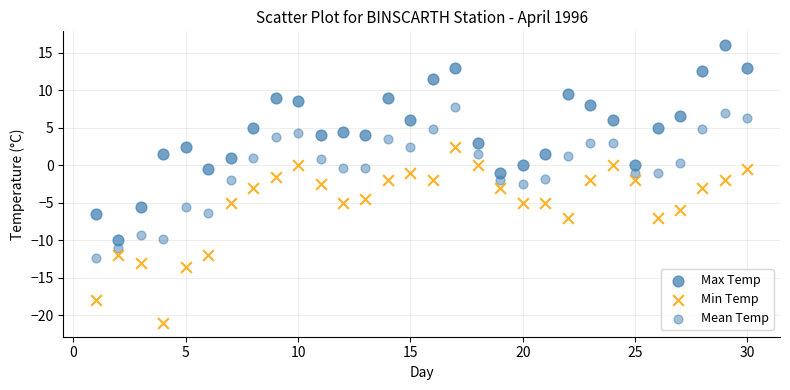

Count the number of points in this scatter plot.

90